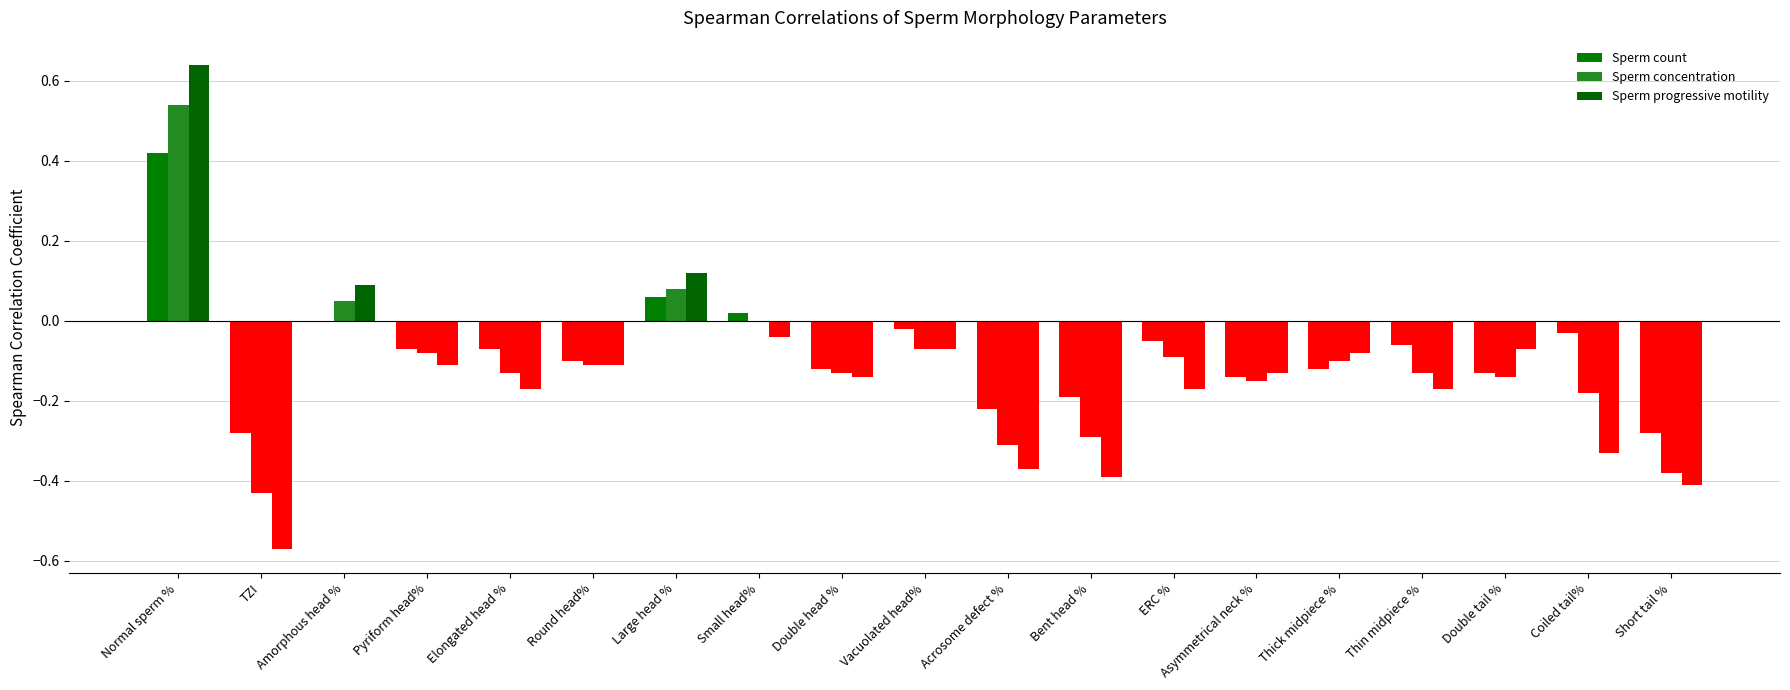

List the labels in order of Sperm concentration value, smallest first.

TZI, Short tail %, Acrosome defect %, Bent head %, Coiled tail%, Asymmetrical neck %, Double tail %, Elongated head %, Double head %, Thin midpiece %, Round head%, Thick midpiece %, ERC %, Pyriform head%, Vacuolated head%, Small head%, Amorphous head %, Large head %, Normal sperm %